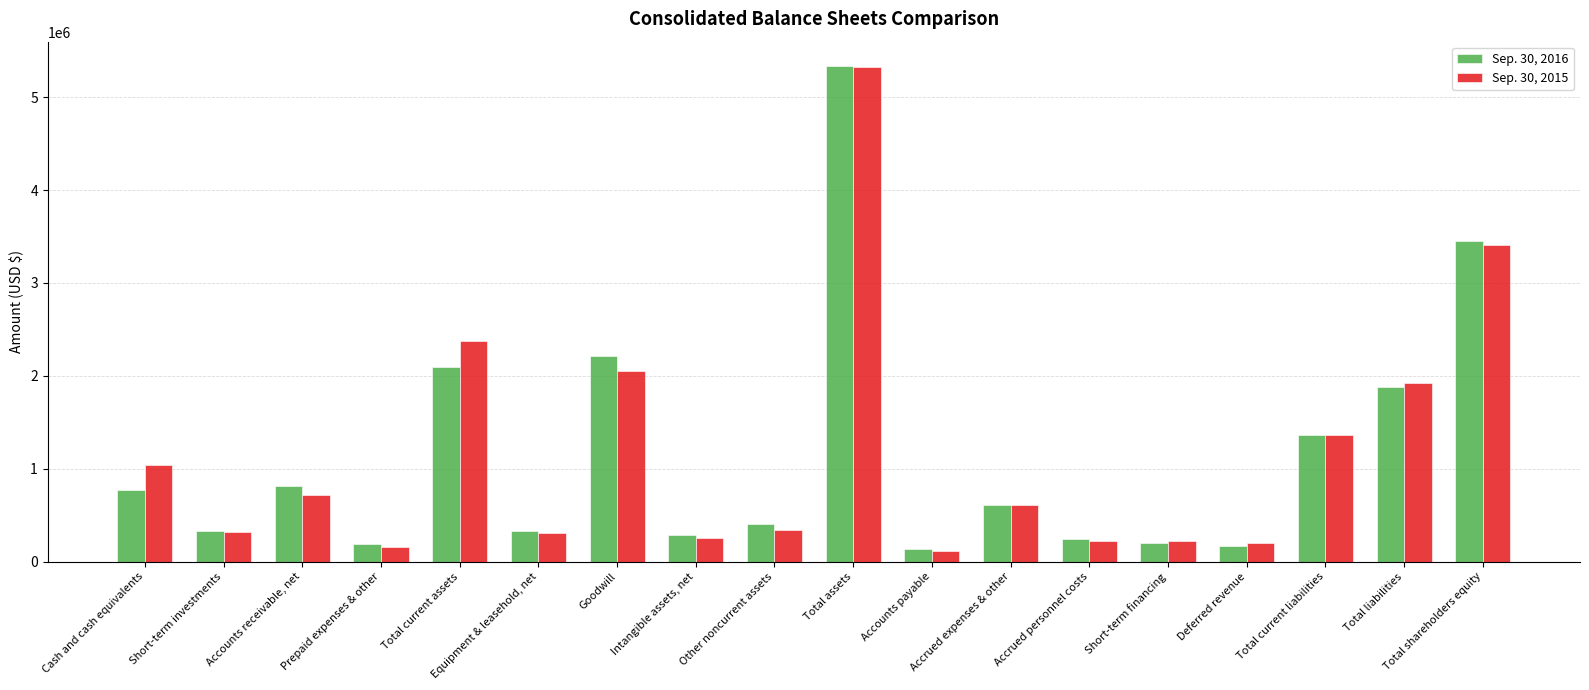

What is the total value across all series at Deferred revenue?

371801